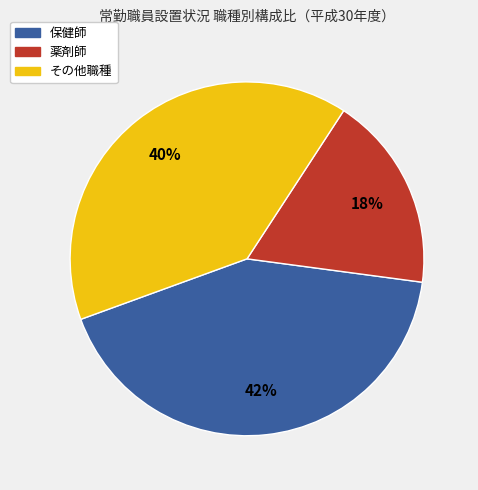

To the nearest percent, what is the difference between the largest and smallest slice percentages?

24%